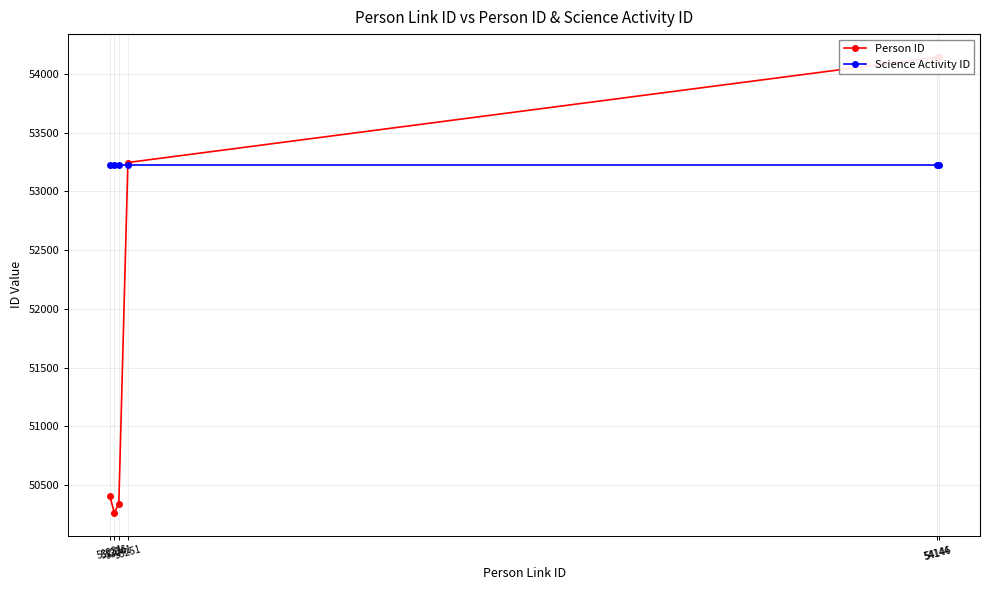

At which category is the sum across all series the highest?

54146